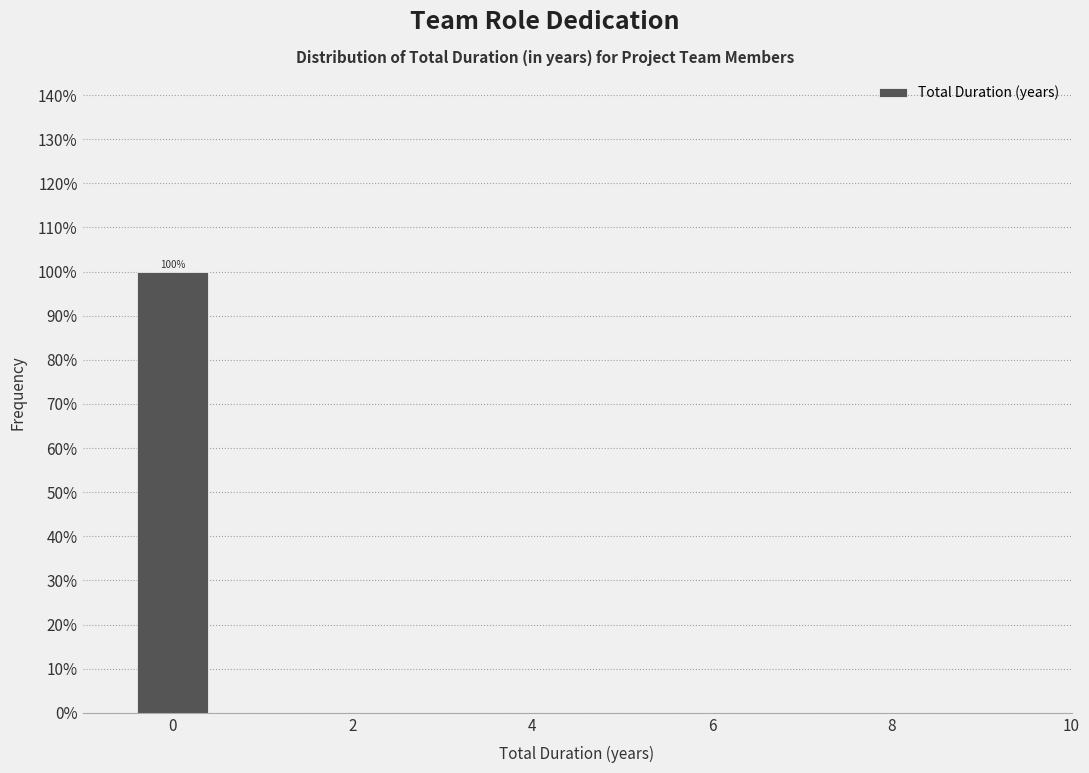

Over which range of the x-axis is the bar tallest?

-0.5 to 0.5